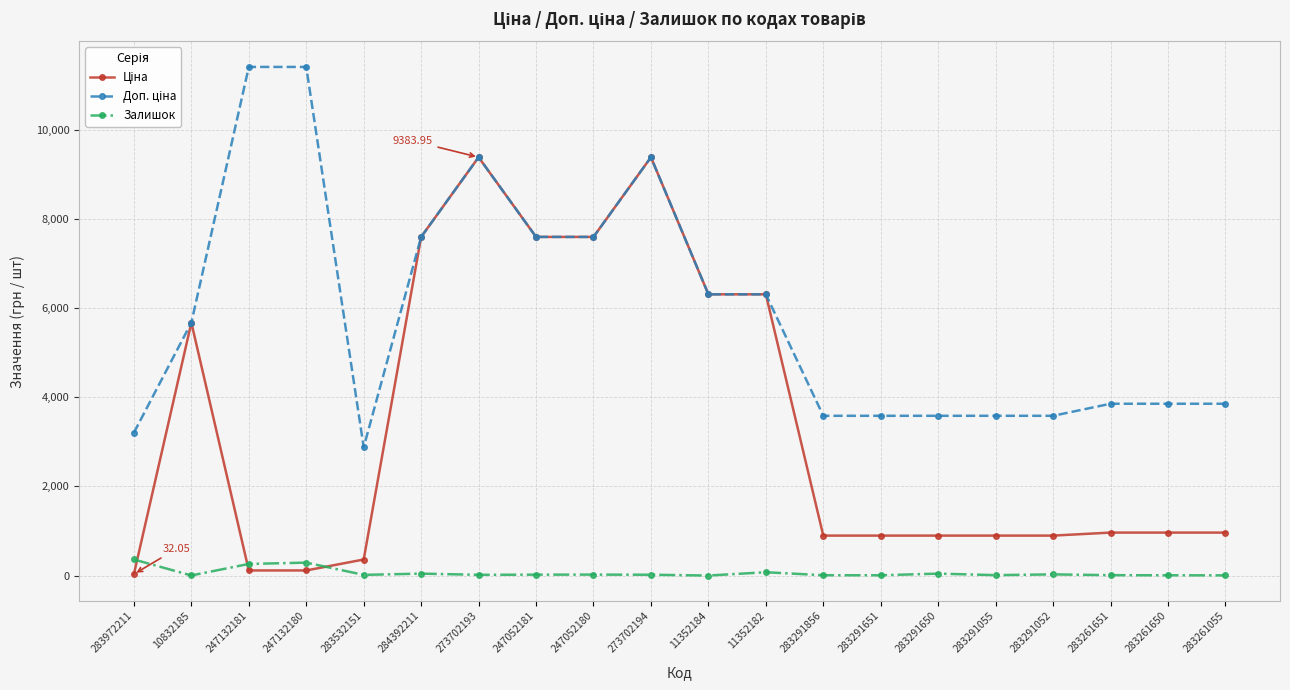

What position from the right is 283291651?

7